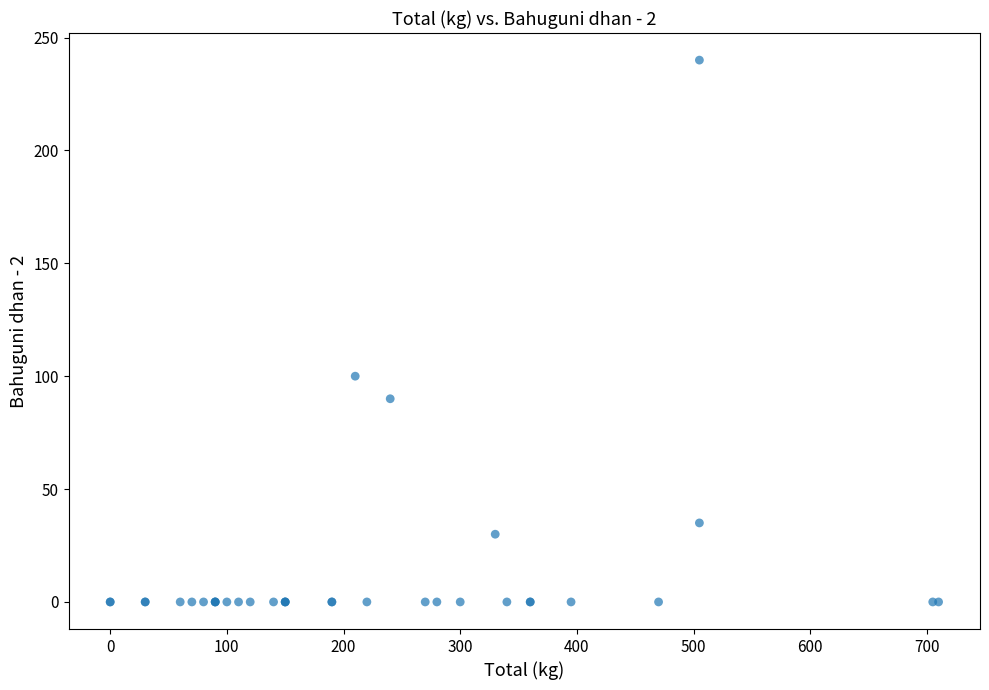

What Y value in the scatter plot is closest to 120?

100